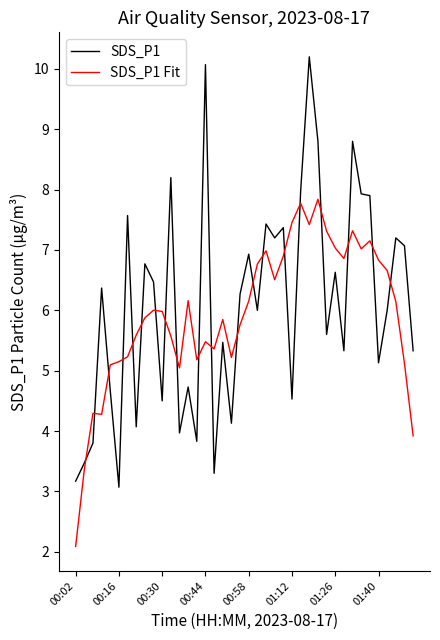

In SDS_P1, how many points are lower than both neighbors (excluding endpoints)?

13